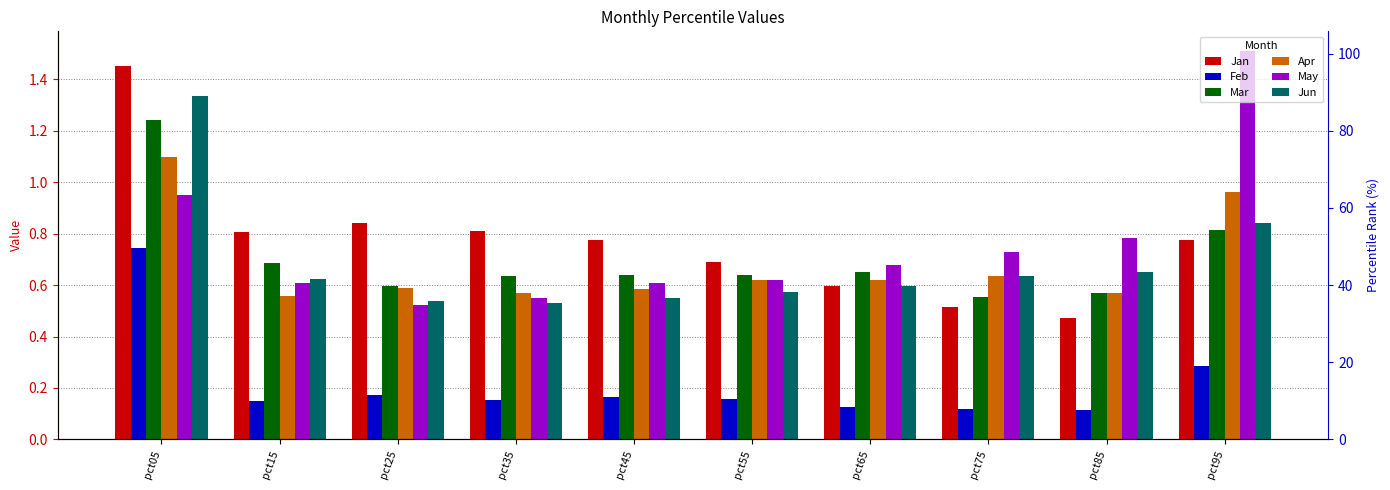

At how many categories does at least one series exceed 1?

2